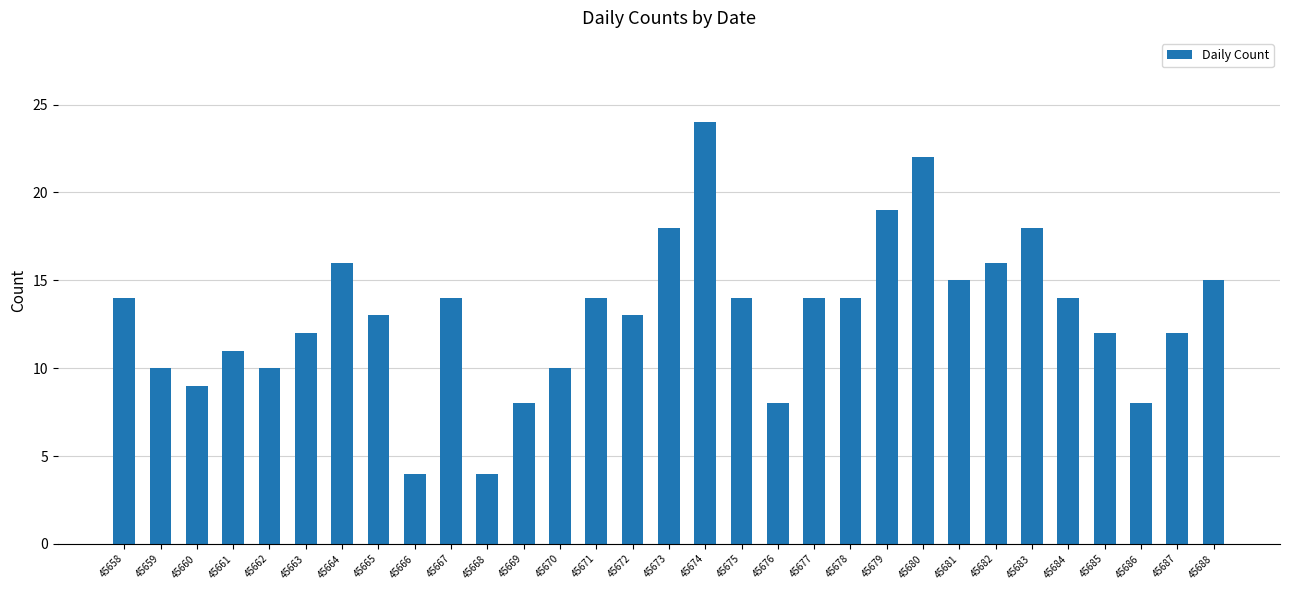

What is the difference between the values at 45683 and 45682?

2